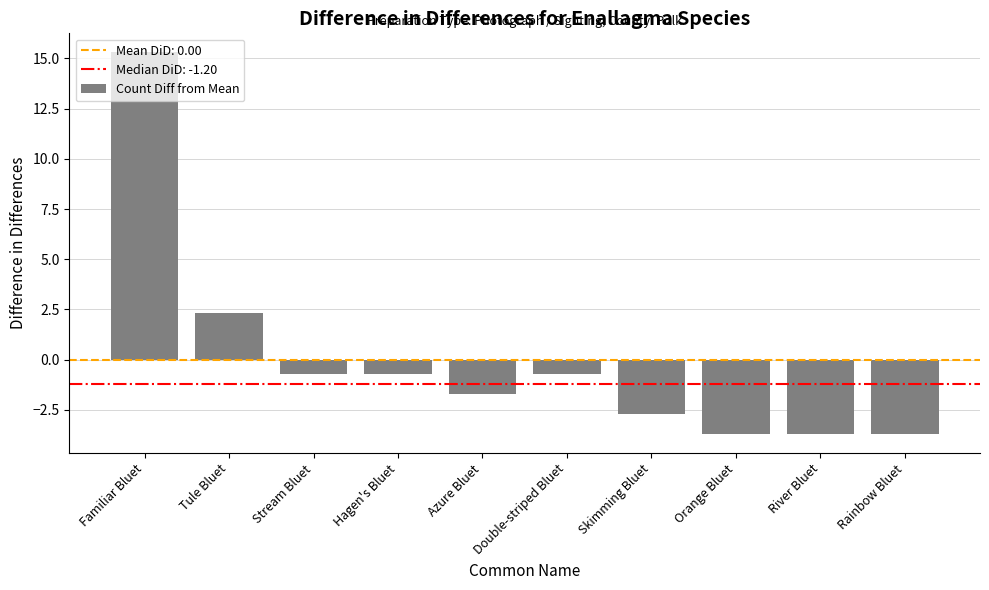

How many distinct data groups are displayed?

1